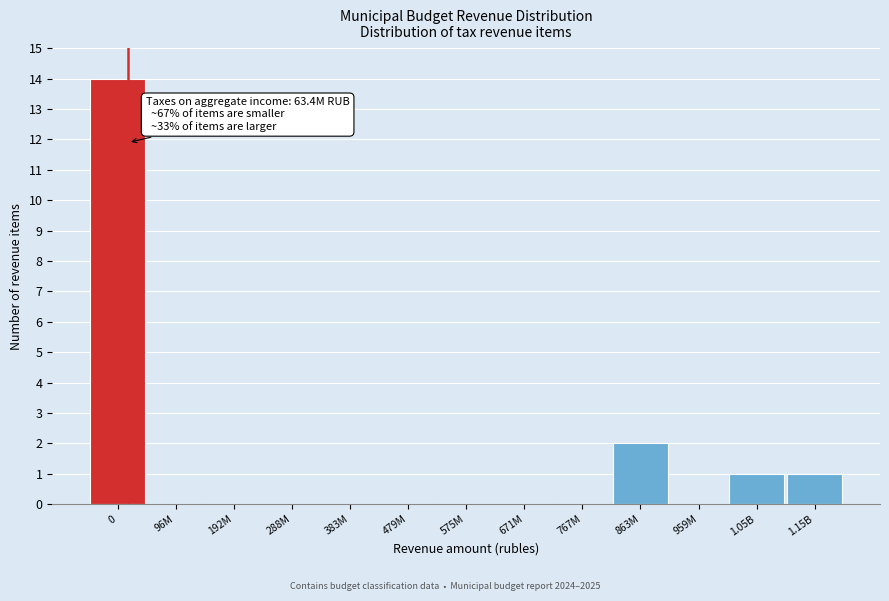

Reading right to left, extract all data points from this chart.

1.15B=1	1.05B=1	959M=0	863M=2	767M=0	671M=0	575M=0	479M=0	383M=0	288M=0	192M=0	96M=0	0=14